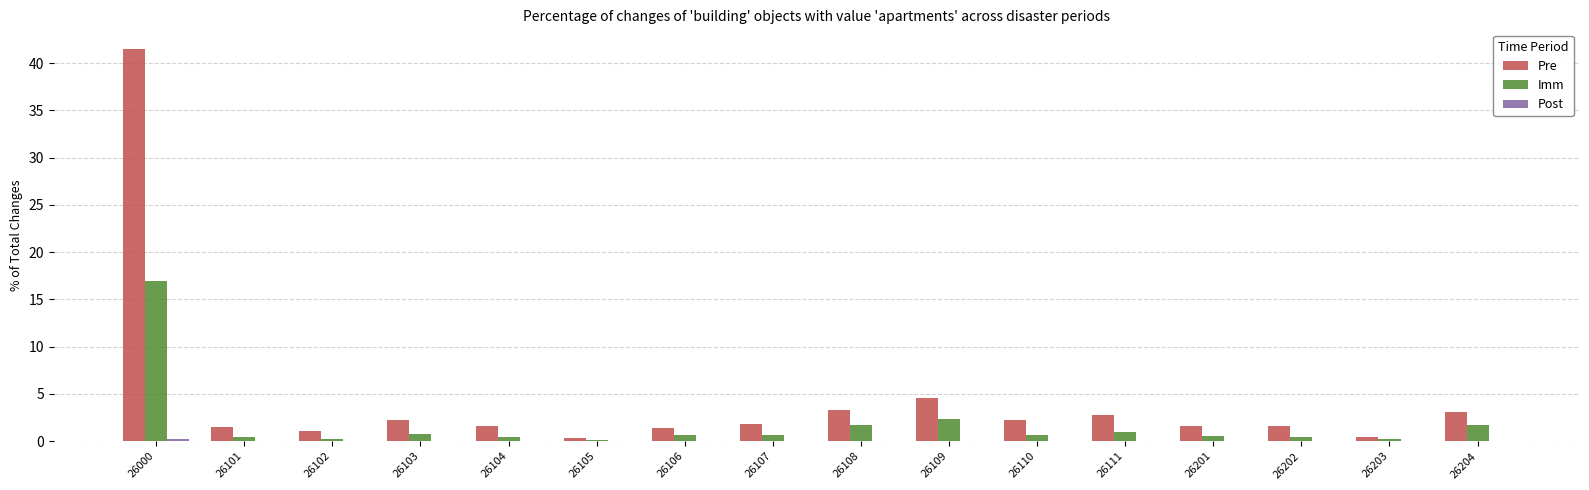

What is the maximum value for Pre?

41.5